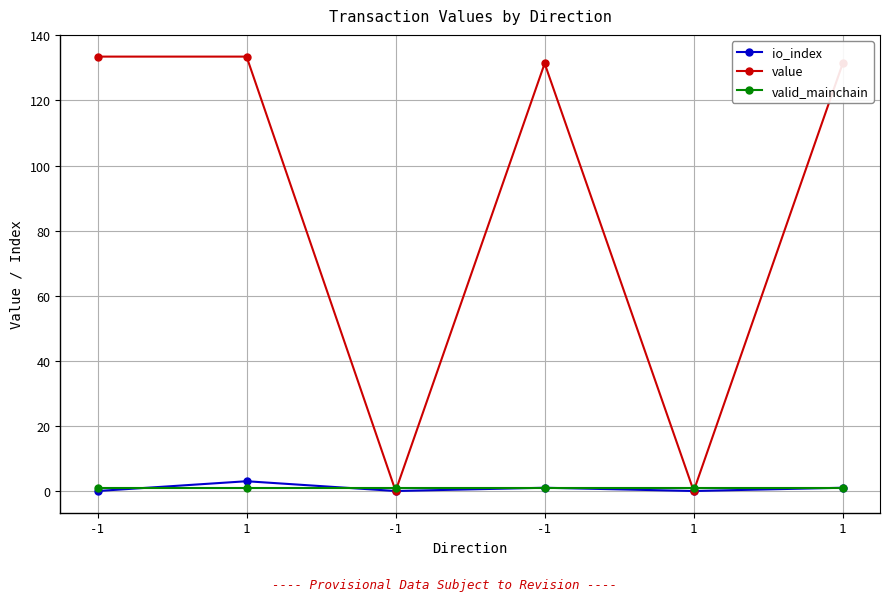

What is the label of the 5th point from the left?

1